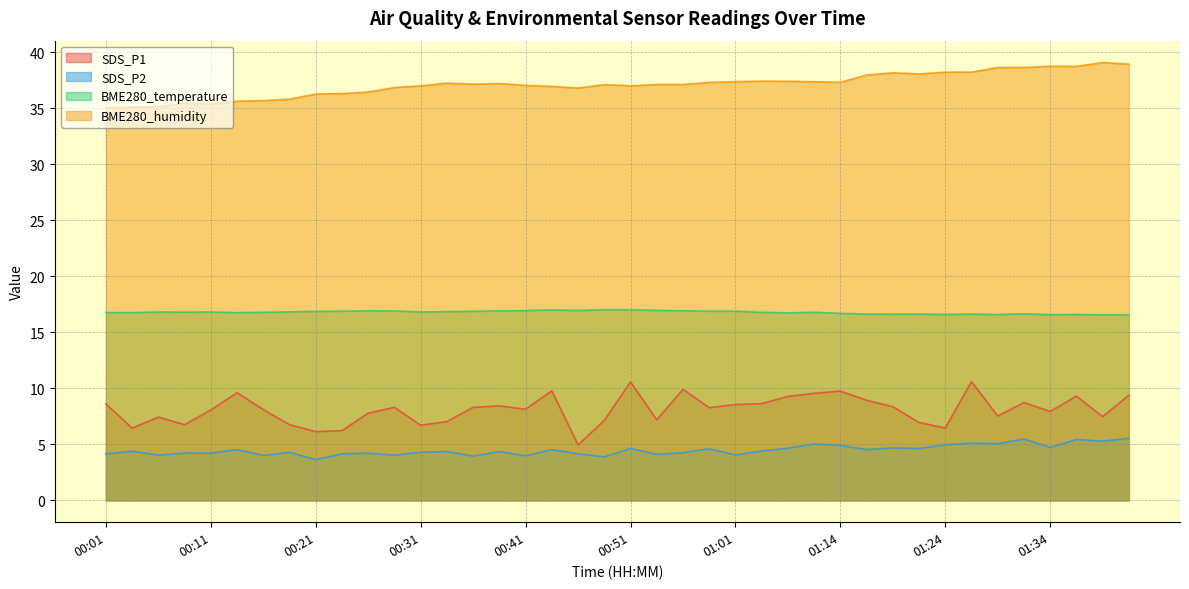

True or false: SDS_P2 and BME280_humidity intersect in this chart.

False